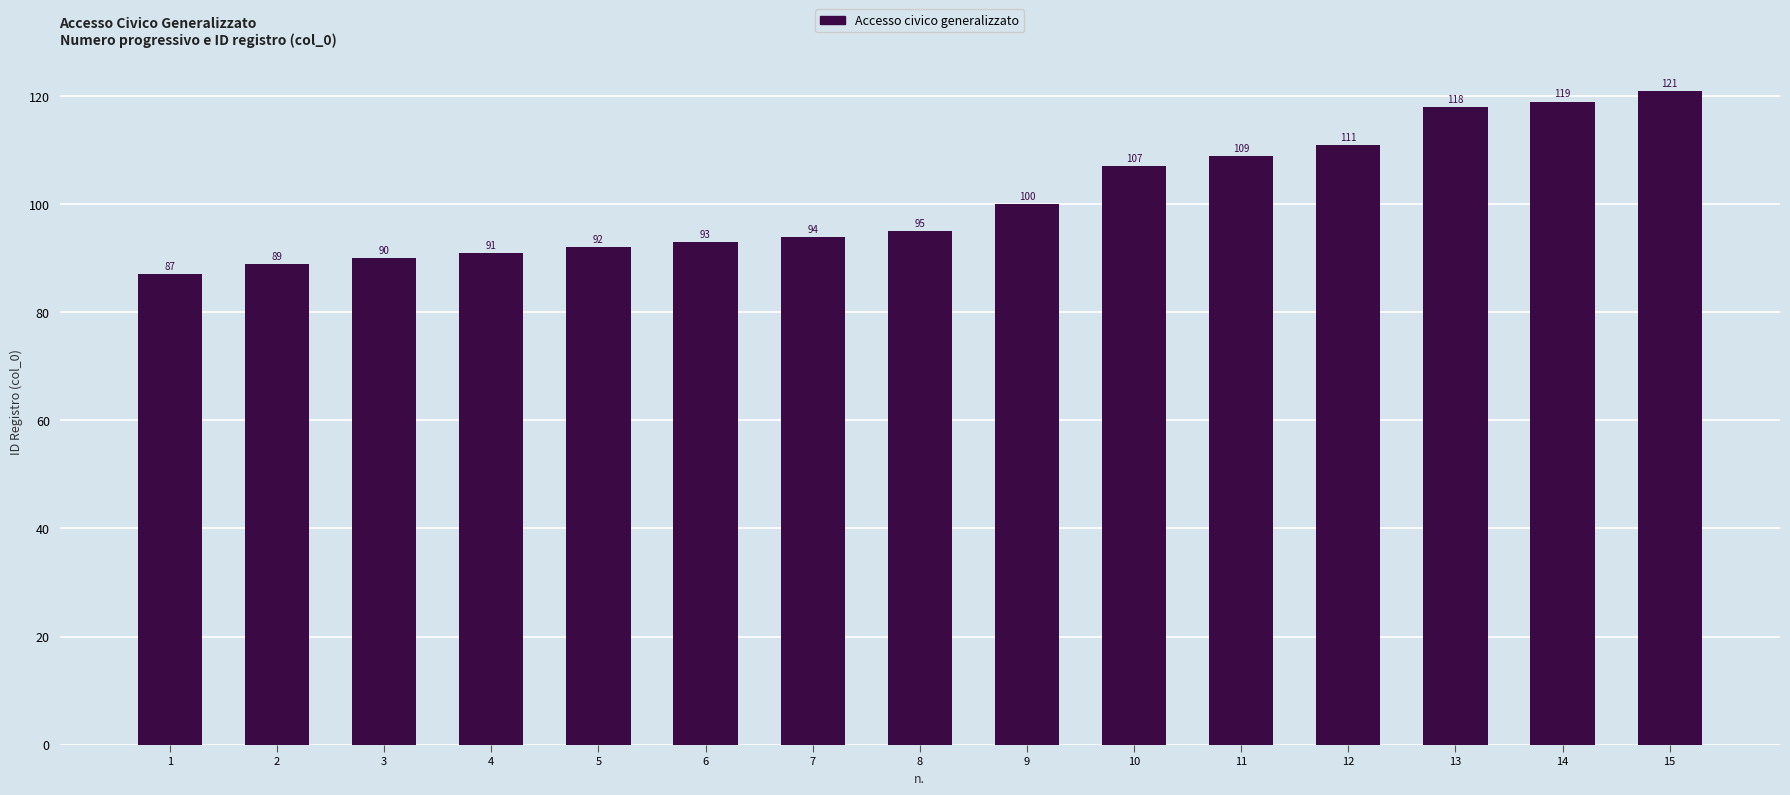

True or false: the data shows 145 at 5.

False